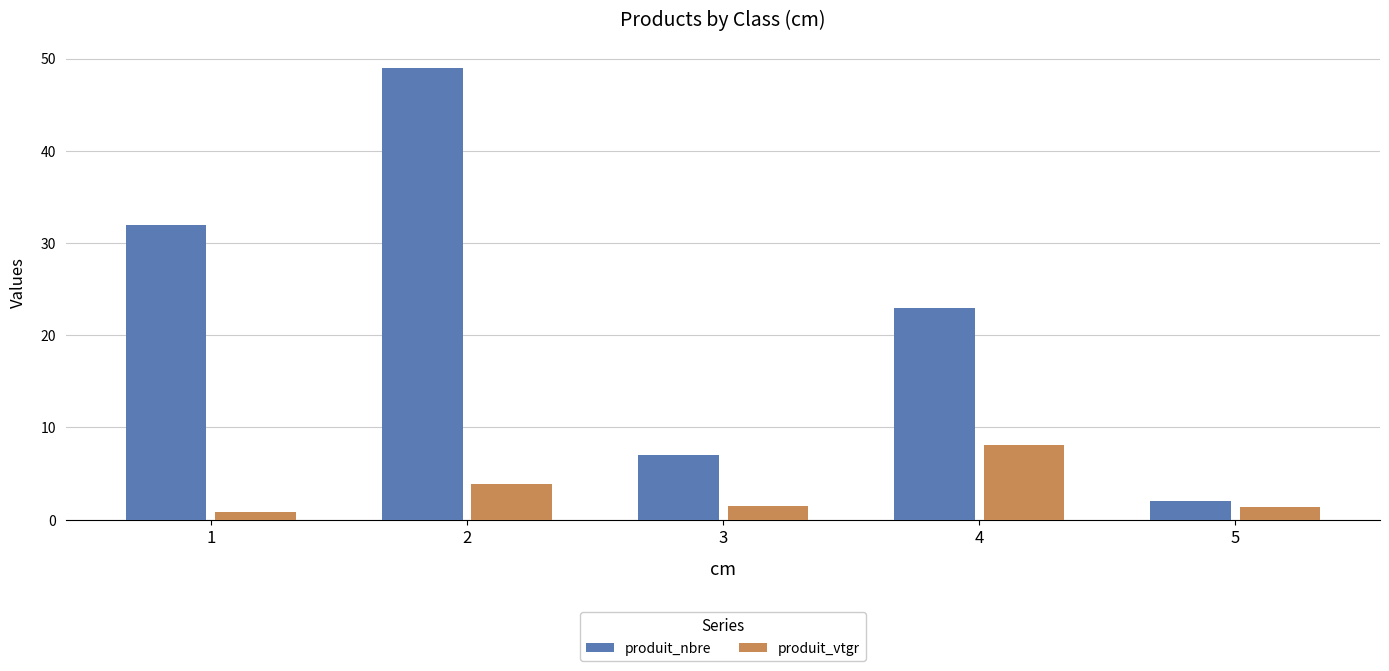

What are all the series names shown in the legend?

produit_nbre, produit_vtgr